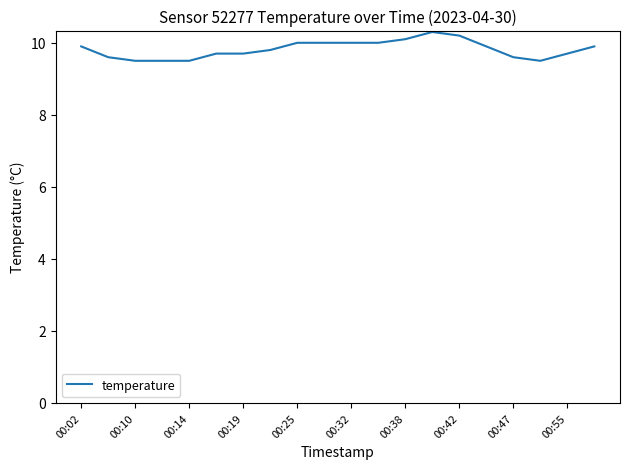

What is the difference between the maximum and minimum values?

0.8